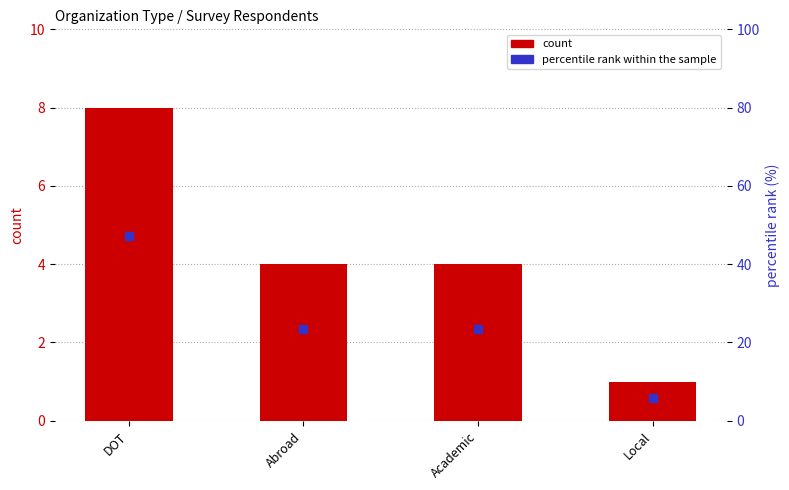

Which series has the largest Y range (max minus min)?

percentile rank within the sample